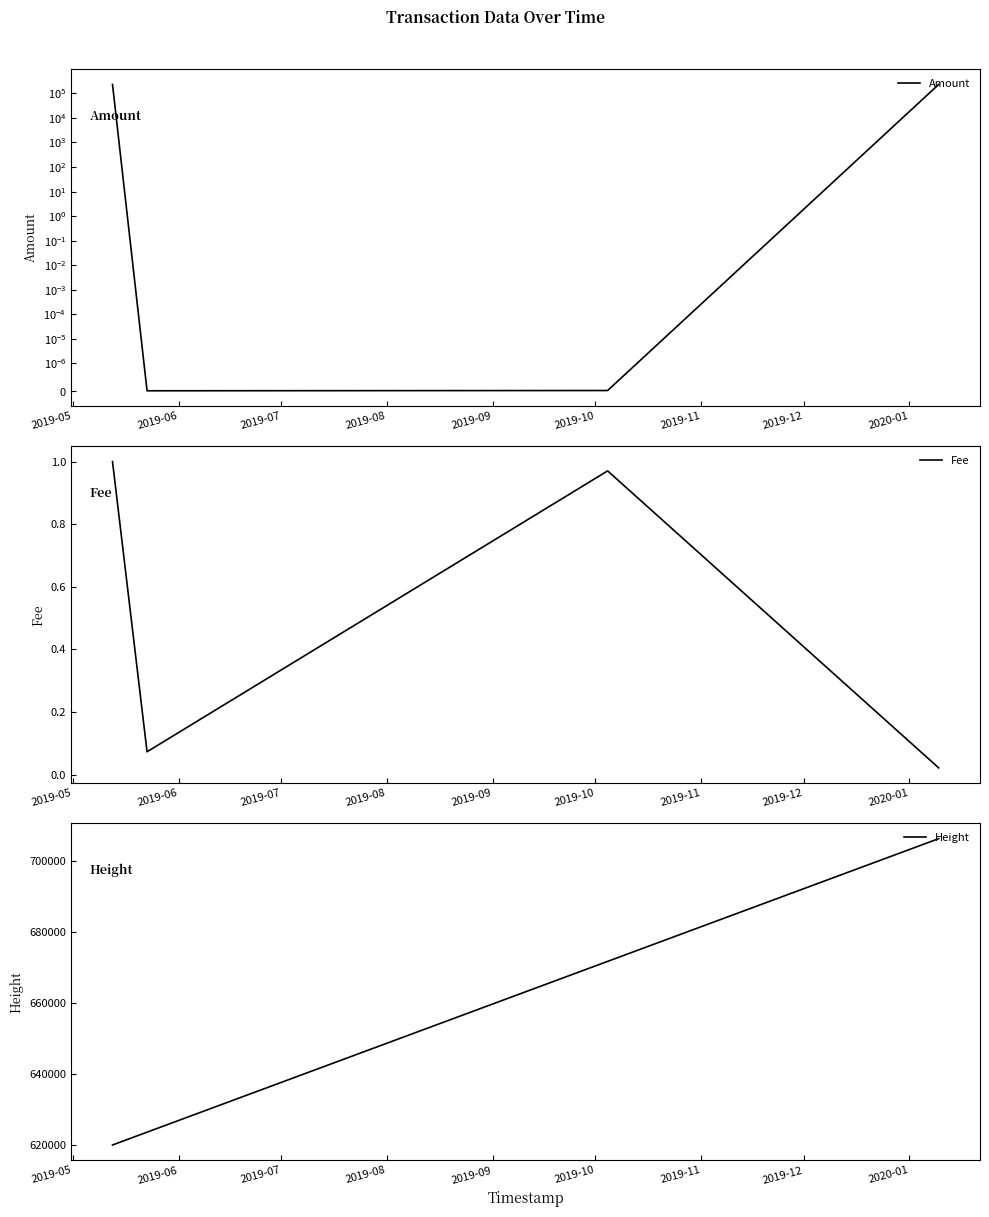

Does the chart display data point markers on the line(s)?

No